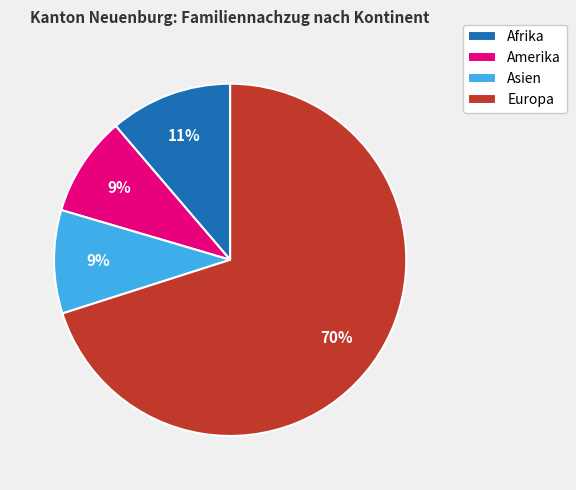

To the nearest percent, what portion does Asien represent?

9%